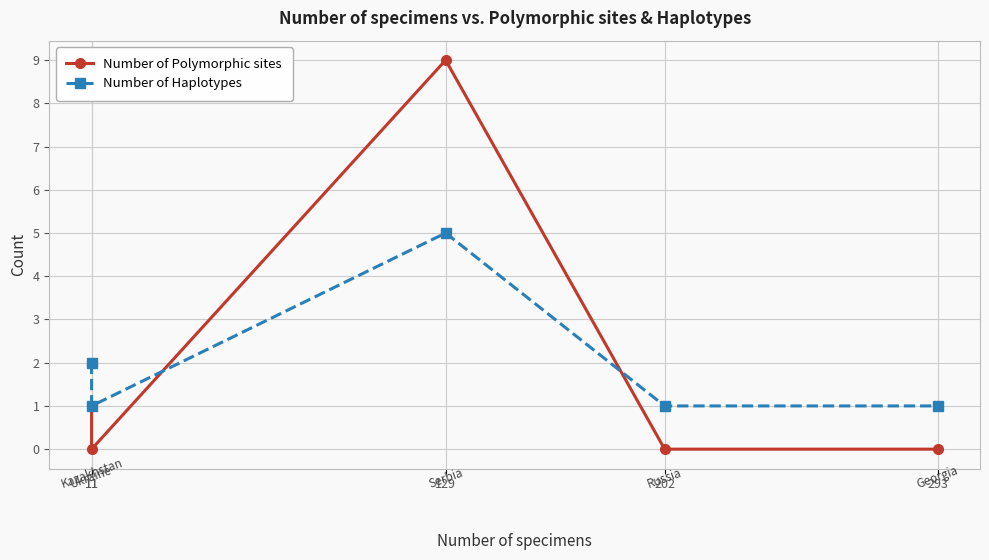

At which category does Number of Haplotypes reach its first local peak?

129